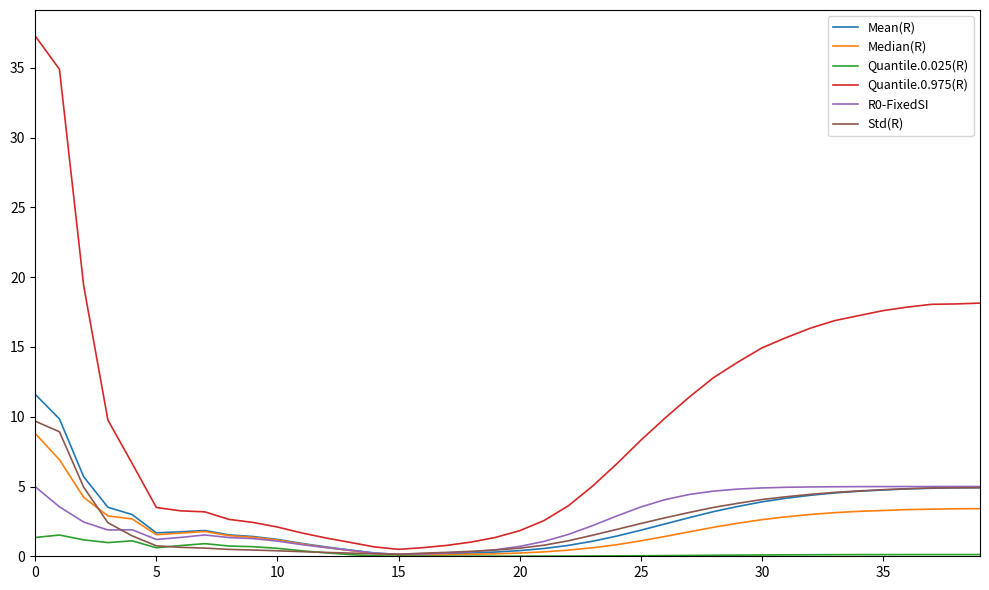

Which series has the largest total across all categories?

Quantile.0.975(R)